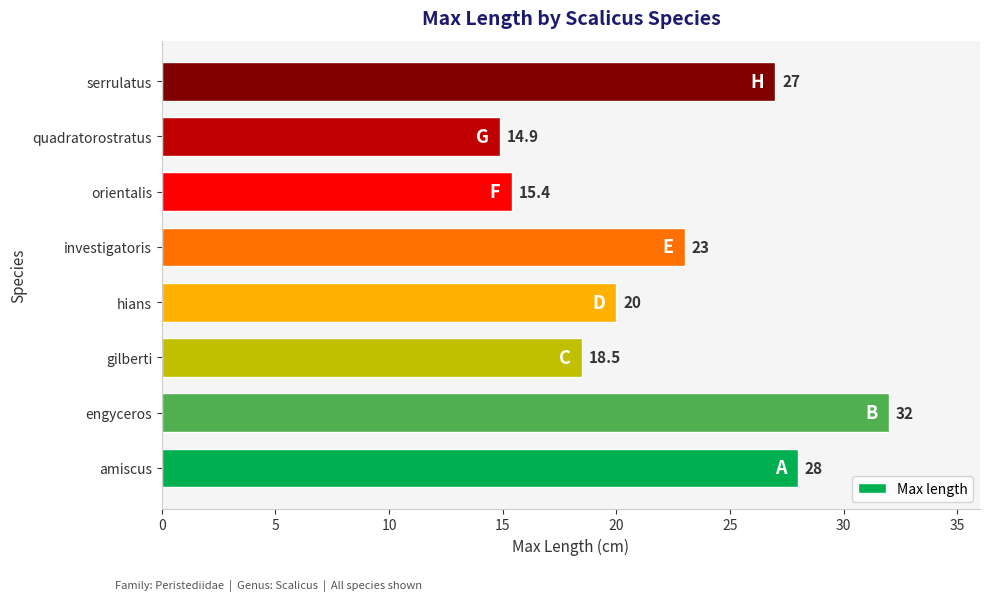

Read the value at orientalis.

15.4